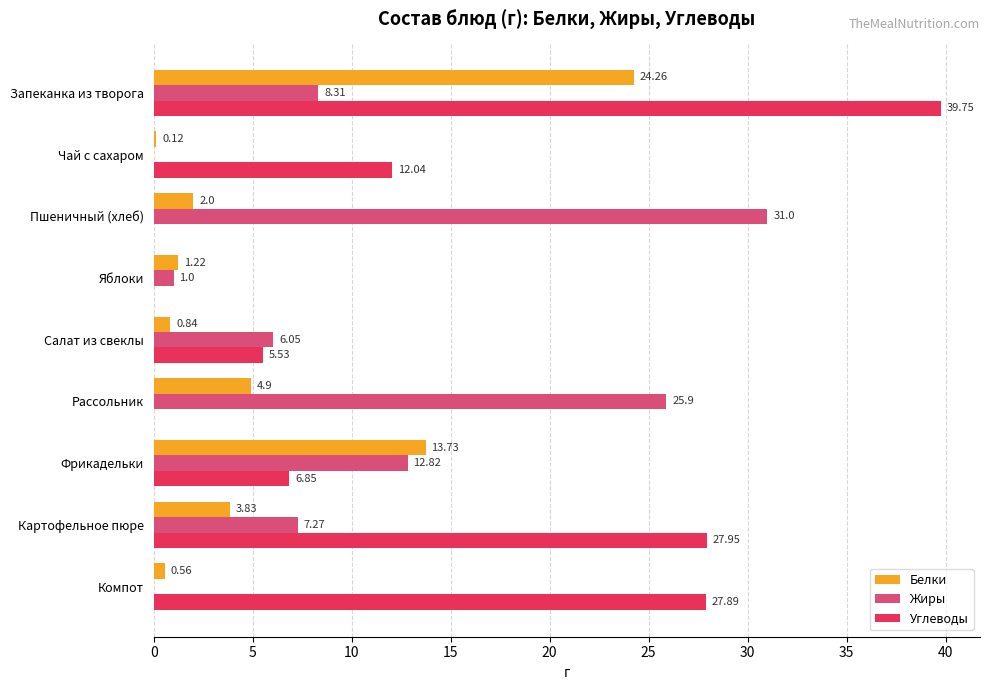

What is the sum of the Углеводы values at Фрикадельки and Компот?

34.7